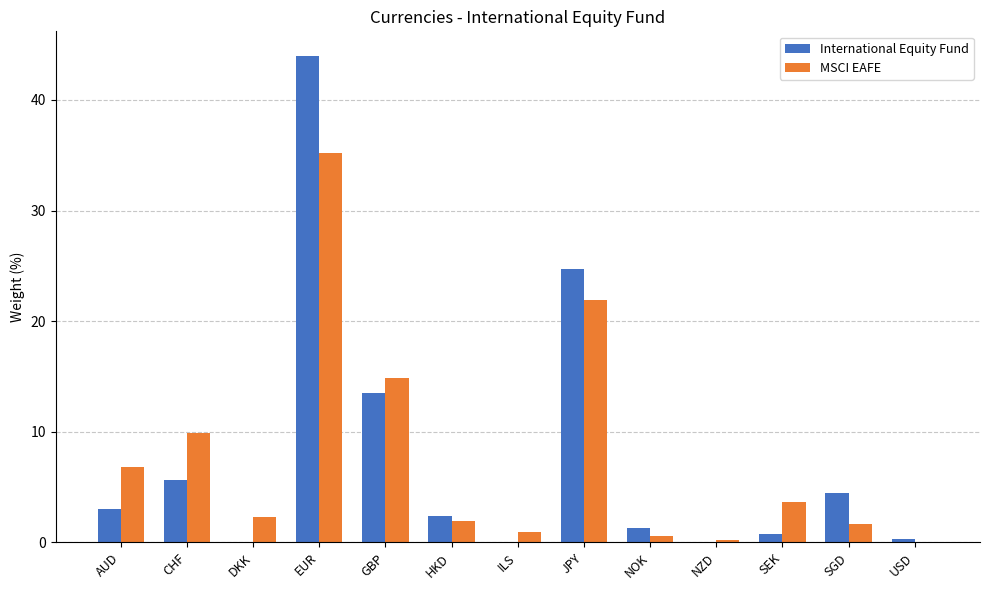

How many groups of bars are there?

13